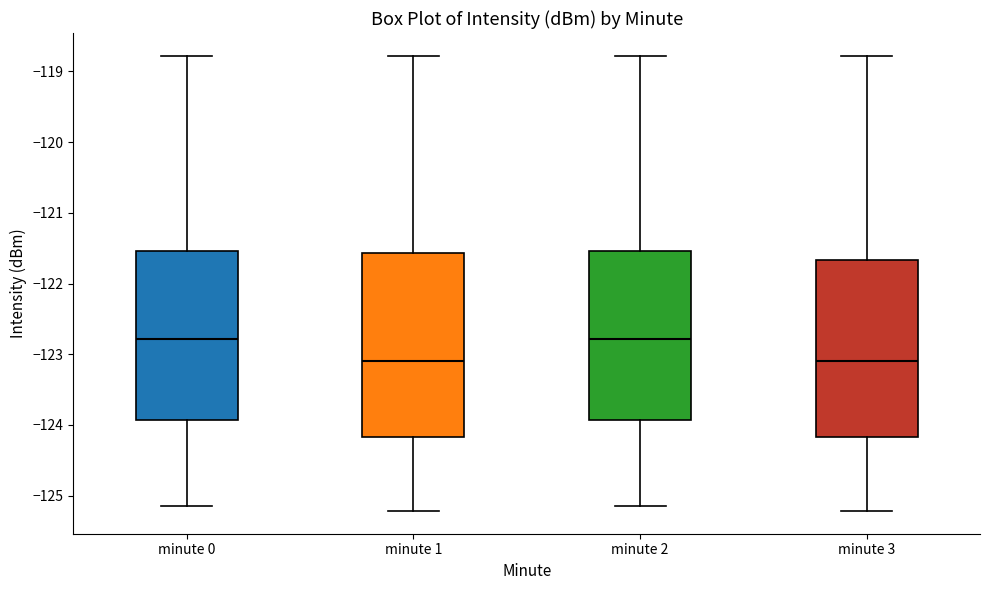

Reading left to right, read every box against the y-axis: the position of its median line, the range the box covers, and the ends of its whiskers. The values are not printed on the chart, so give them approximately, as read against the axis.

minute 0: median -122.8, box -123.9 to -121.5, whiskers -125.2 to -118.8
minute 1: median -123.1, box -124.2 to -121.6, whiskers -125.2 to -118.8
minute 2: median -122.8, box -123.9 to -121.5, whiskers -125.2 to -118.8
minute 3: median -123.1, box -124.2 to -121.7, whiskers -125.2 to -118.8